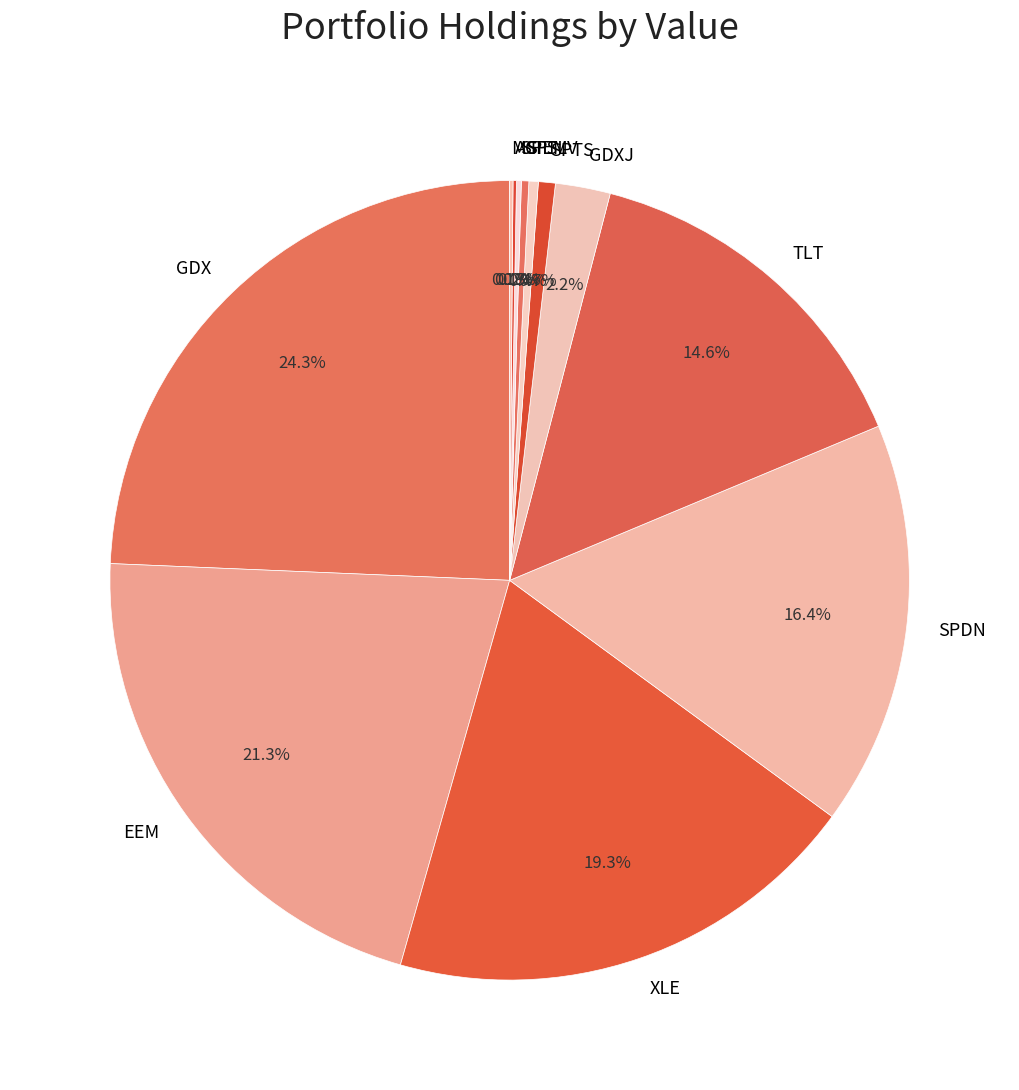

Is there any slice that represents more than half of the pie?

No